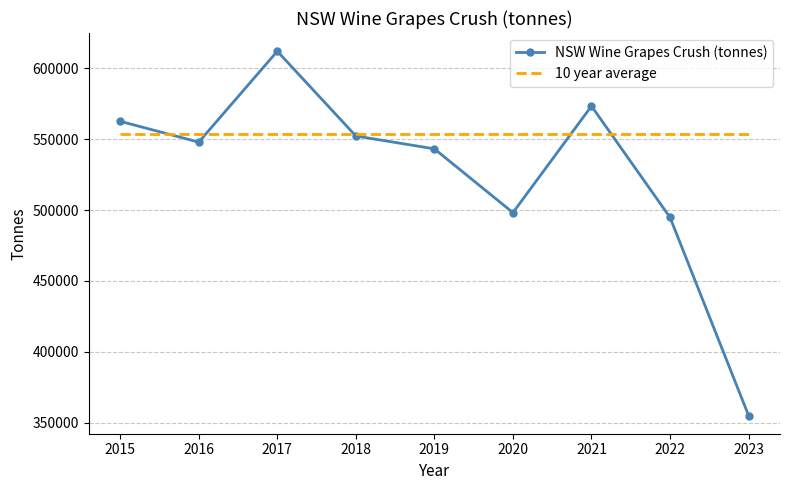

Where is NSW Wine Grapes Crush (tonnes) nearest to the value 483561?

2022